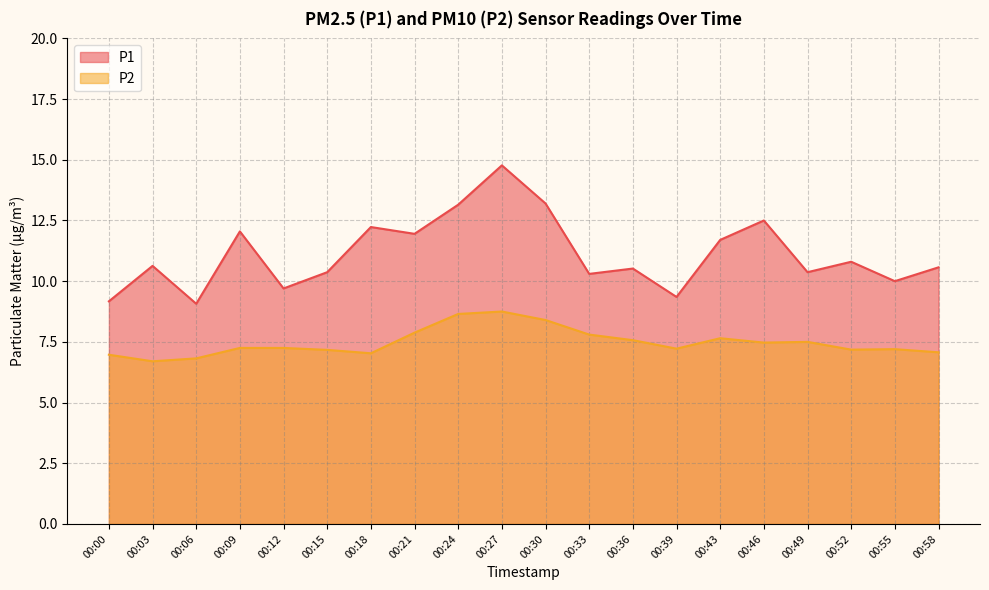

Count the number of categories in the chart.

20